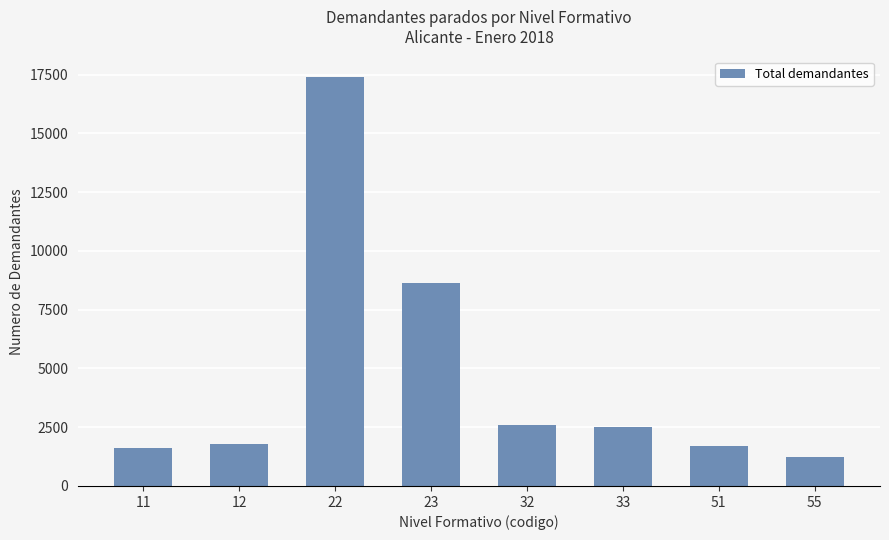

What is the sum of the values at 32 and 22?

20015